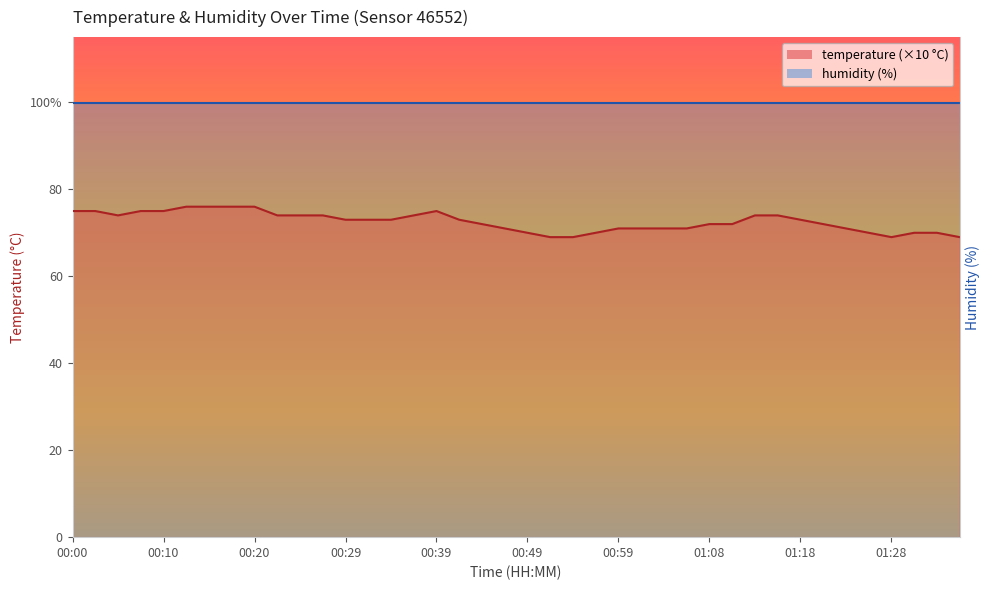

List the labels in order of value, largest first.

00:12, 00:15, 00:17, 00:20, 00:00, 00:02, 00:07, 00:10, 00:39, 00:05, 00:22, 00:25, 00:27, 00:37, 01:13, 01:16, 00:29, 00:32, 00:34, 00:42, 01:18, 00:44, 01:08, 01:11, 01:21, 00:46, 00:59, 01:01, 01:03, 01:06, 01:23, 00:49, 00:56, 01:25, 01:30, 01:33, 00:51, 00:54, 01:28, 01:35